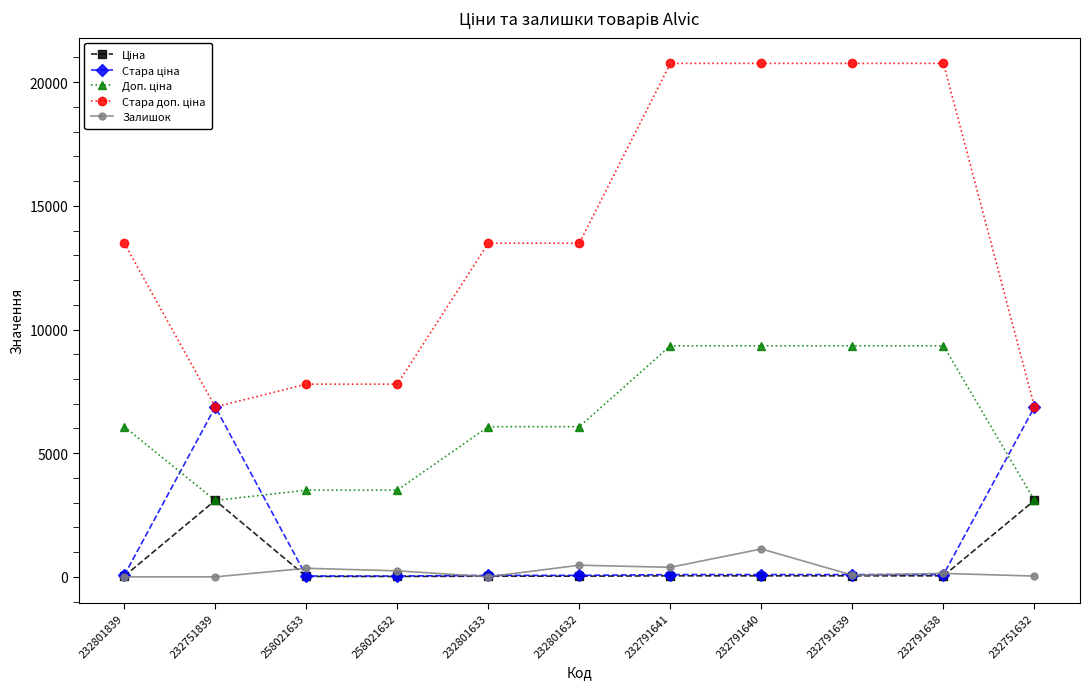

At how many categories does at least one series exceed 11141?

7